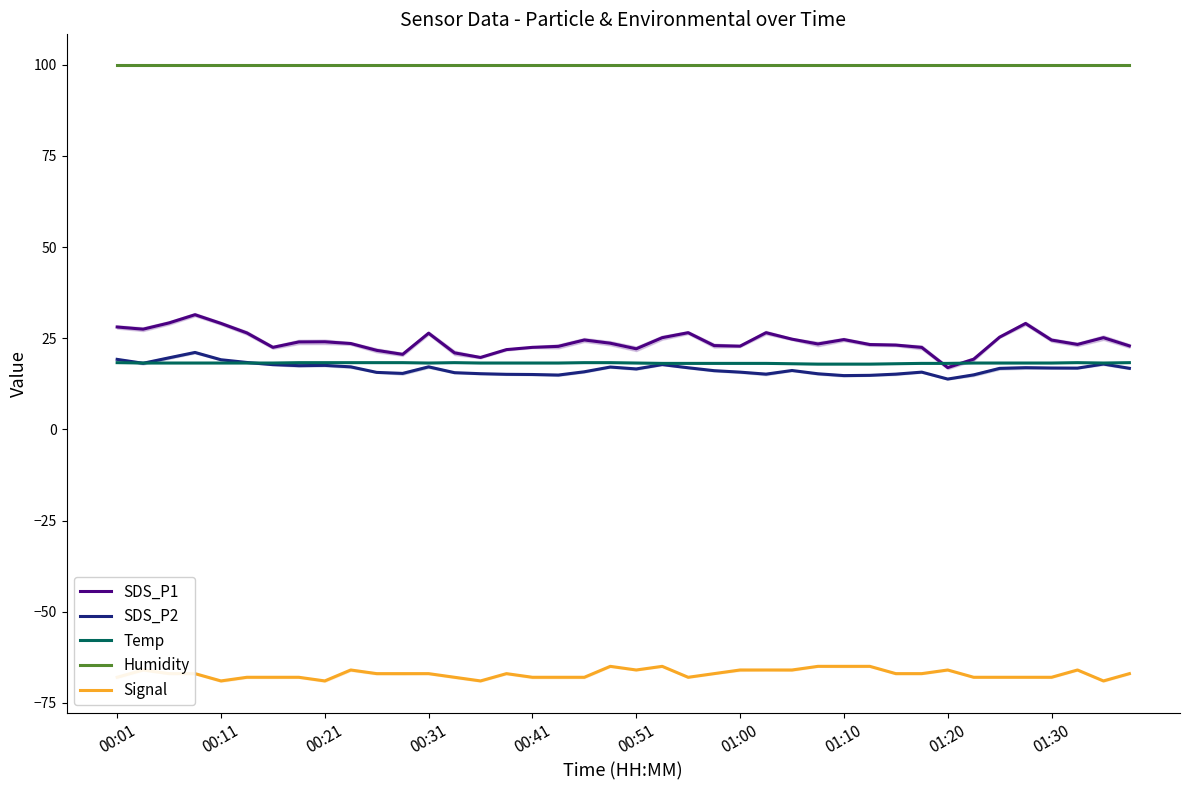

What are all the series names shown in the legend?

SDS_P1, SDS_P2, Temp, Humidity, Signal